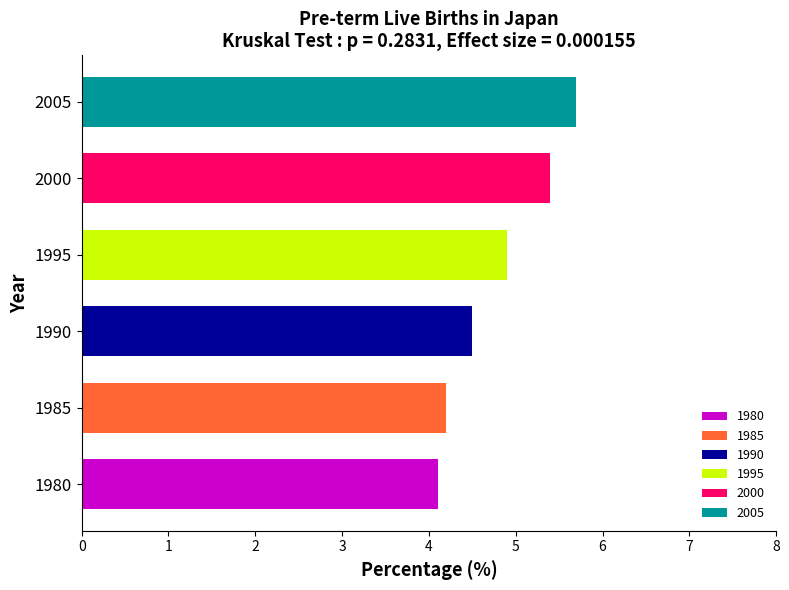

What is the maximum value shown in the chart?

5.7